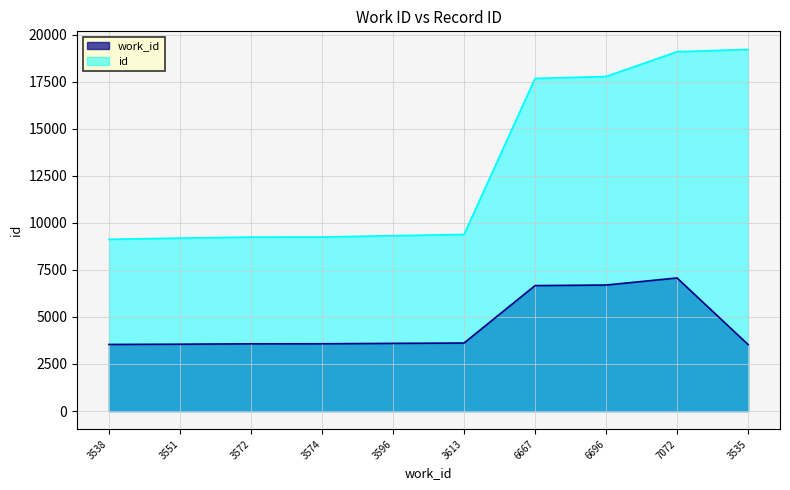

True or false: id and work_id intersect in this chart.

False